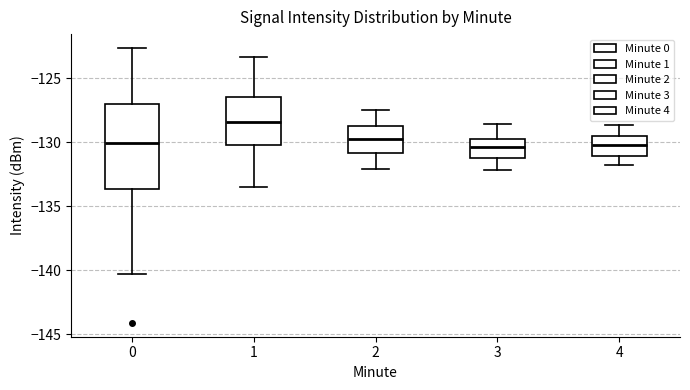

Reading left to right, transcribe this box plot: for each box, give where its median line is, the range the box spans, and where its two whiskers end, as read against the y-axis. The values are not printed on the chart, so give them approximately, as read against the axis.

0: median -130.0, box -133.5 to -127.0, whiskers -140.5 to -122.5
1: median -128.5, box -130.0 to -126.5, whiskers -133.5 to -123.5
2: median -129.5, box -131.0 to -128.5, whiskers -132.0 to -127.5
3: median -130.5, box -131.5 to -129.5, whiskers -132.0 to -128.5
4: median -130.0, box -131.0 to -129.5, whiskers -132.0 to -128.5